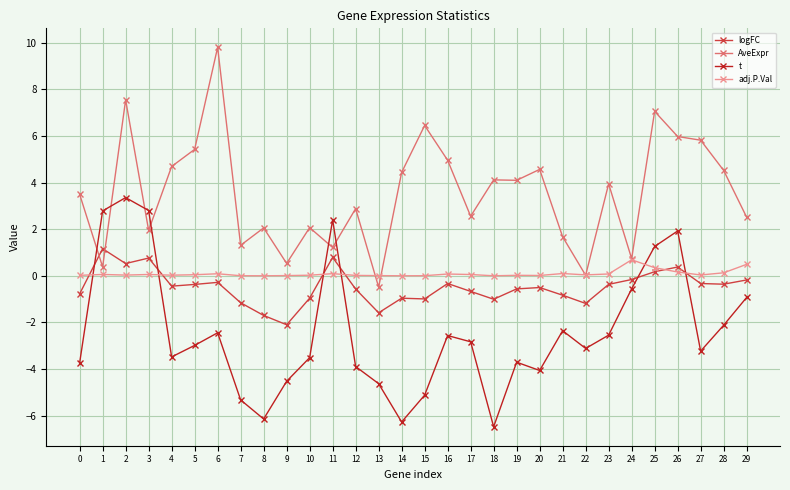

At which category is the sum across all series the highest?

2